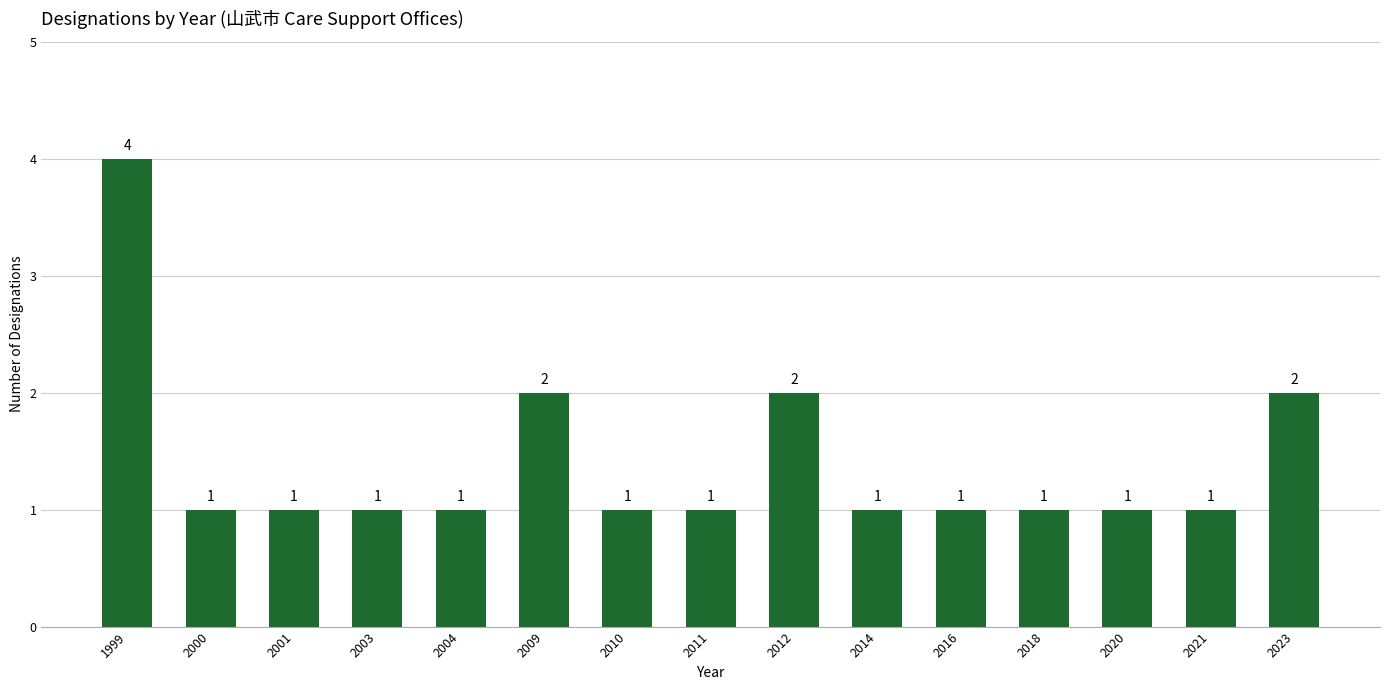

Which category has the highest value across all series?

1999